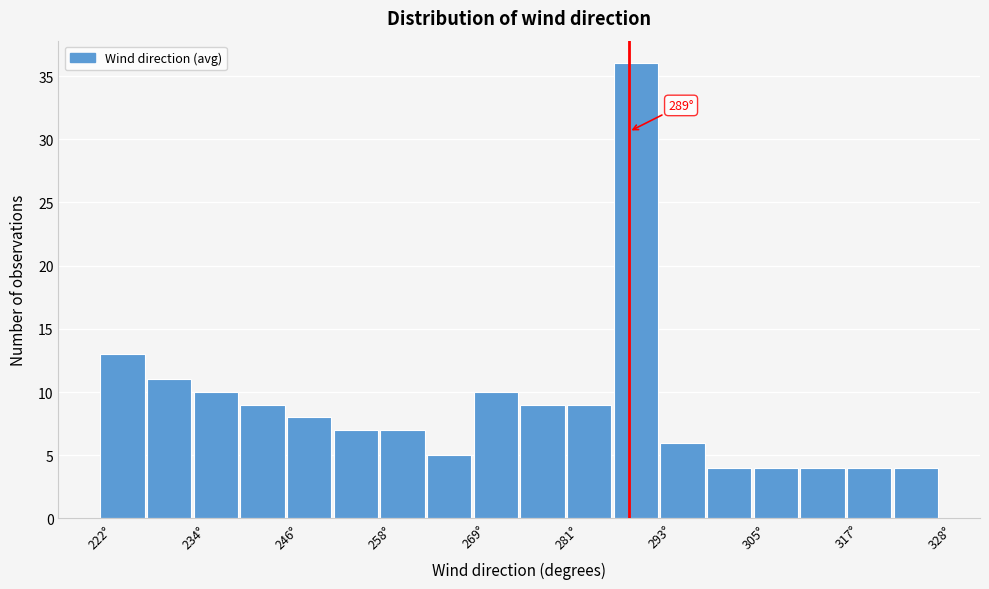

Around what value on the x-axis is the tallest bar? Give the approximate position of its centre, as read against the axis.

290